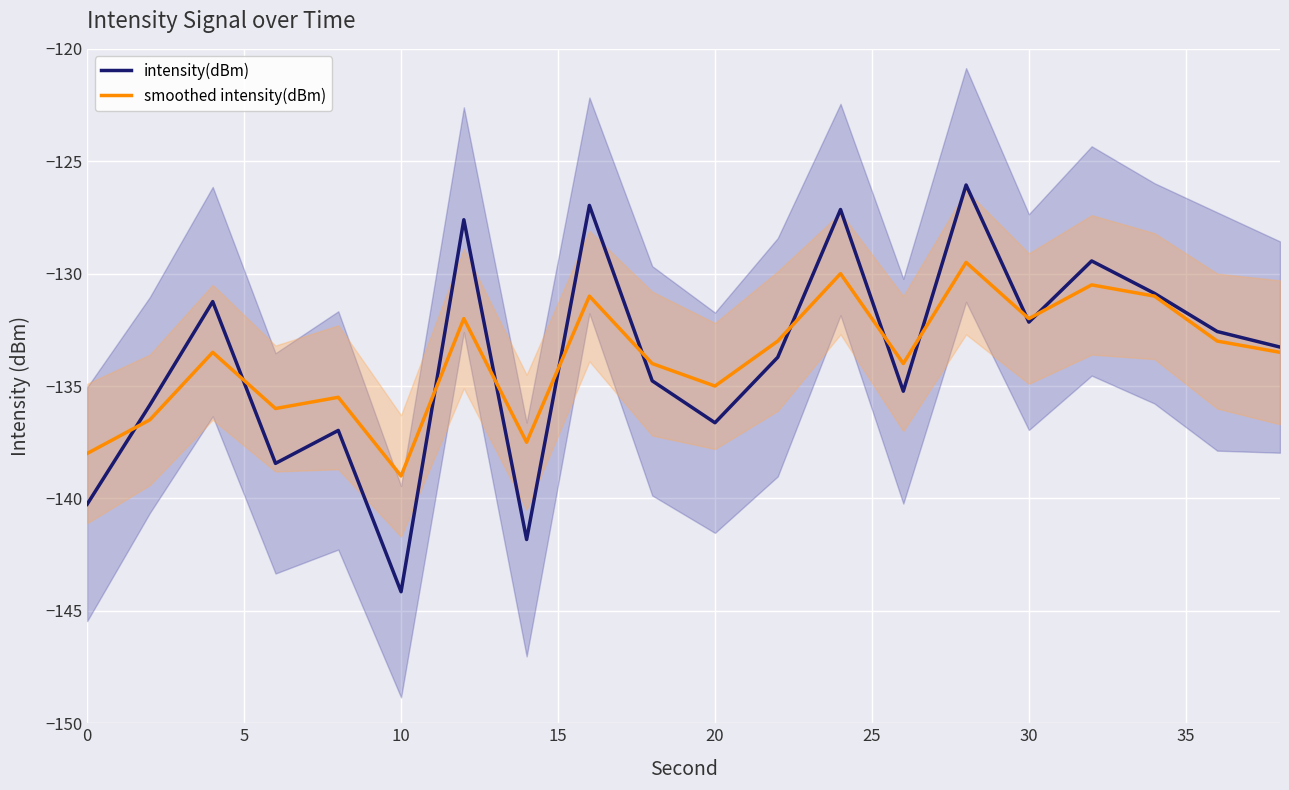

What are all the series names shown in the legend?

intensity(dBm), smoothed intensity(dBm)